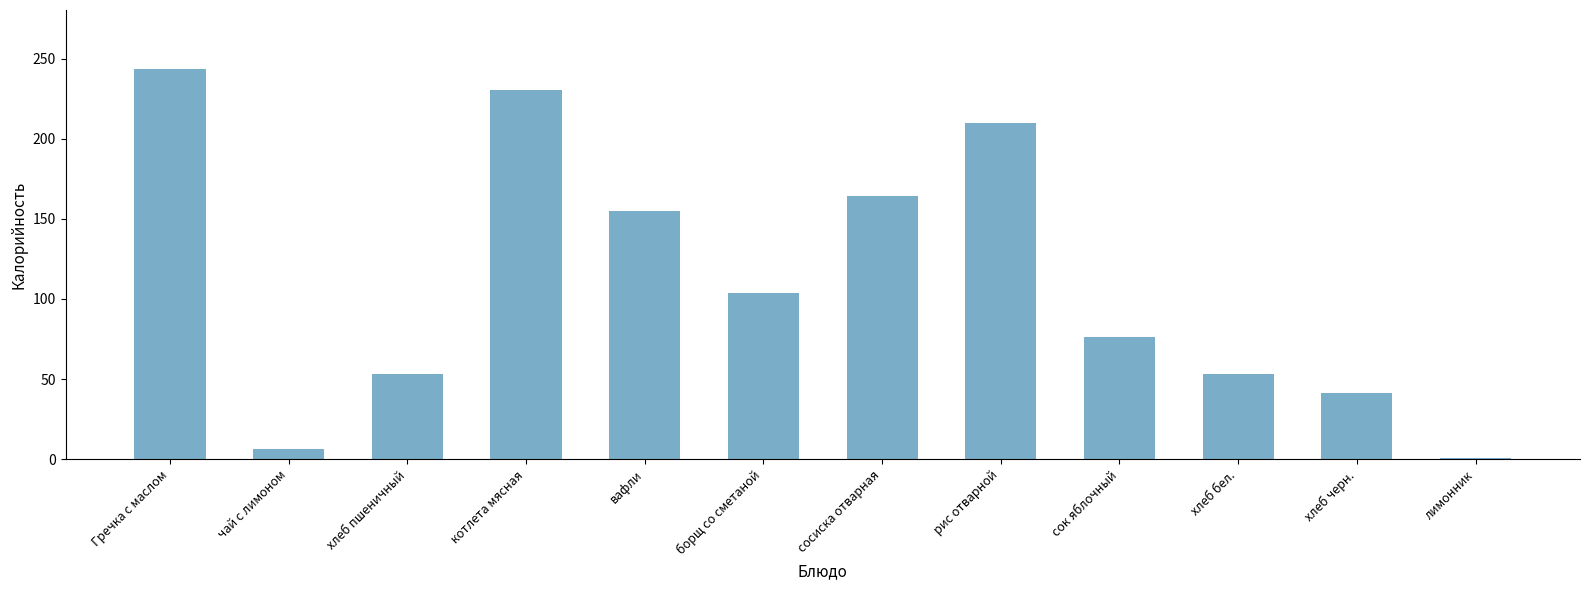

What is the sum of all values?

1337.4